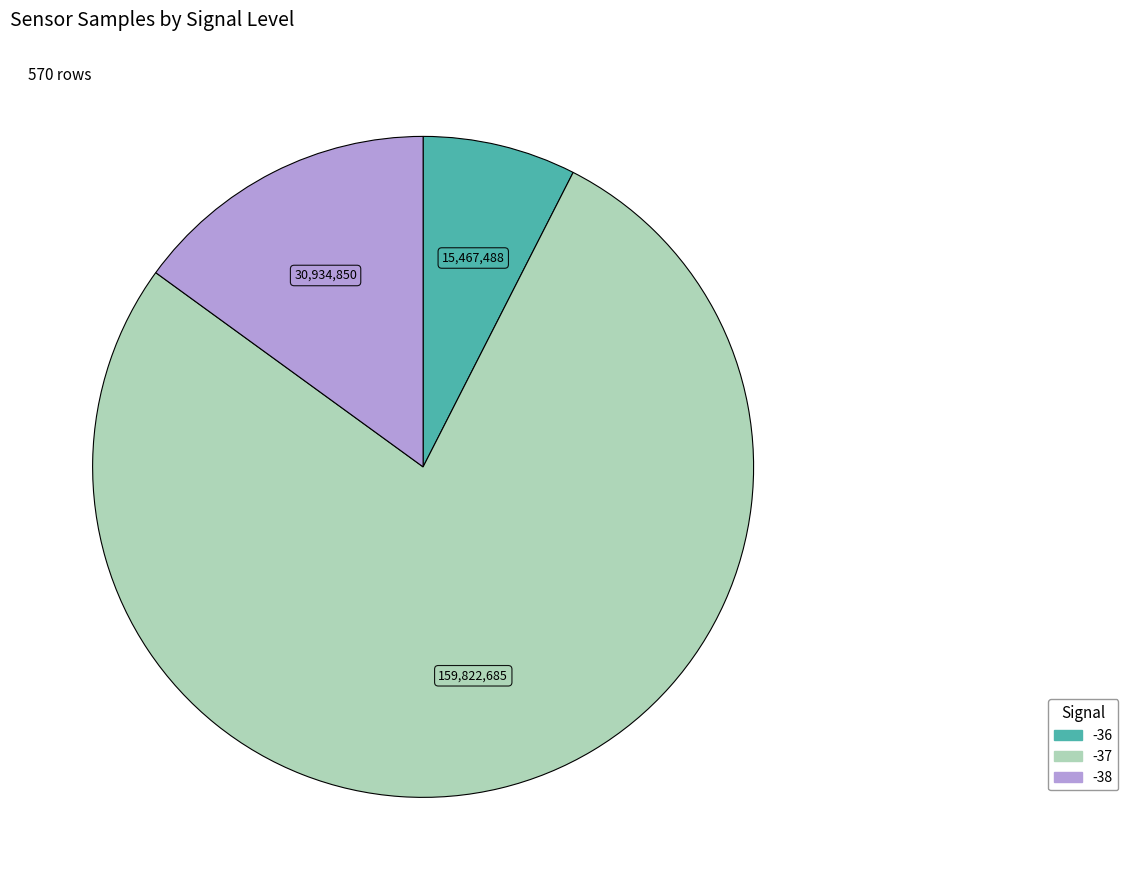

Does any single category account for the majority?

Yes